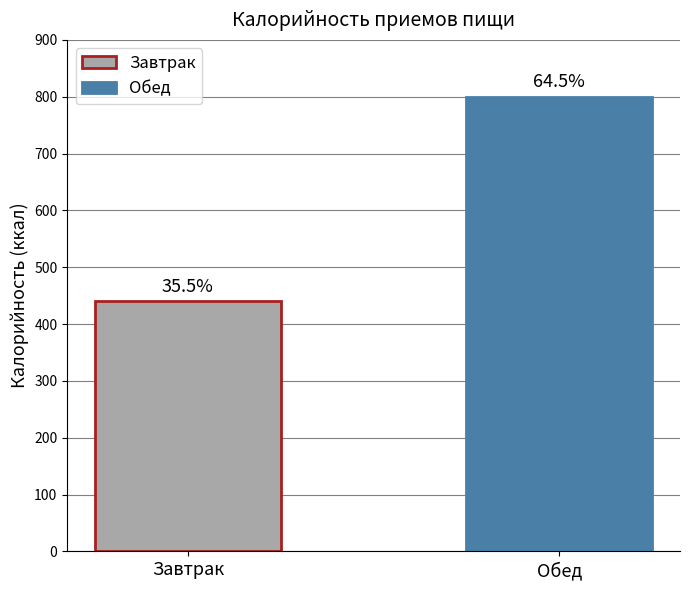

What are all the series names shown in the legend?

Завтрак, Обед